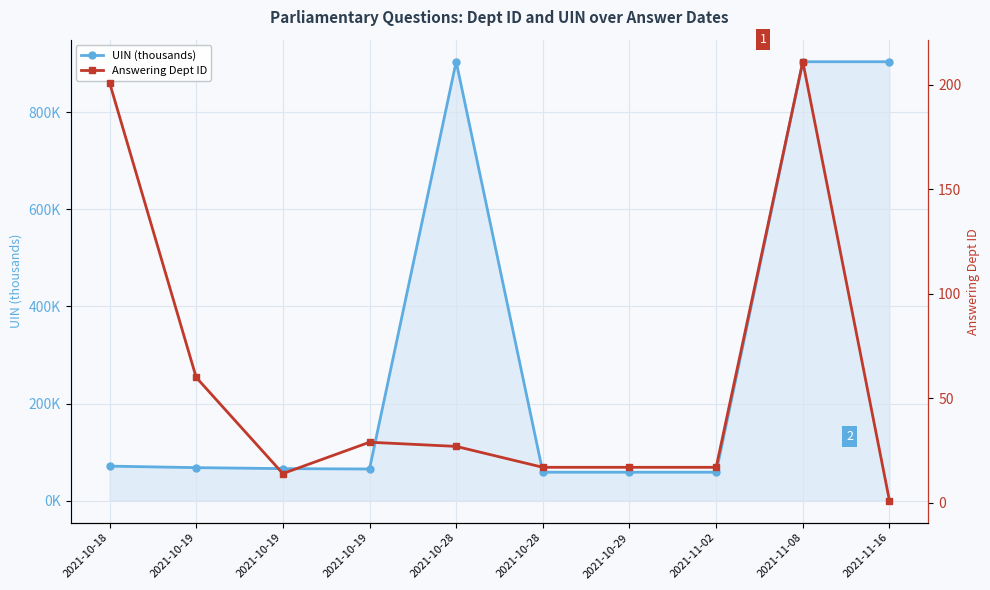

At 2021-10-28, list the series in order from largest to smallest.

UIN (thousands), Answering Dept ID